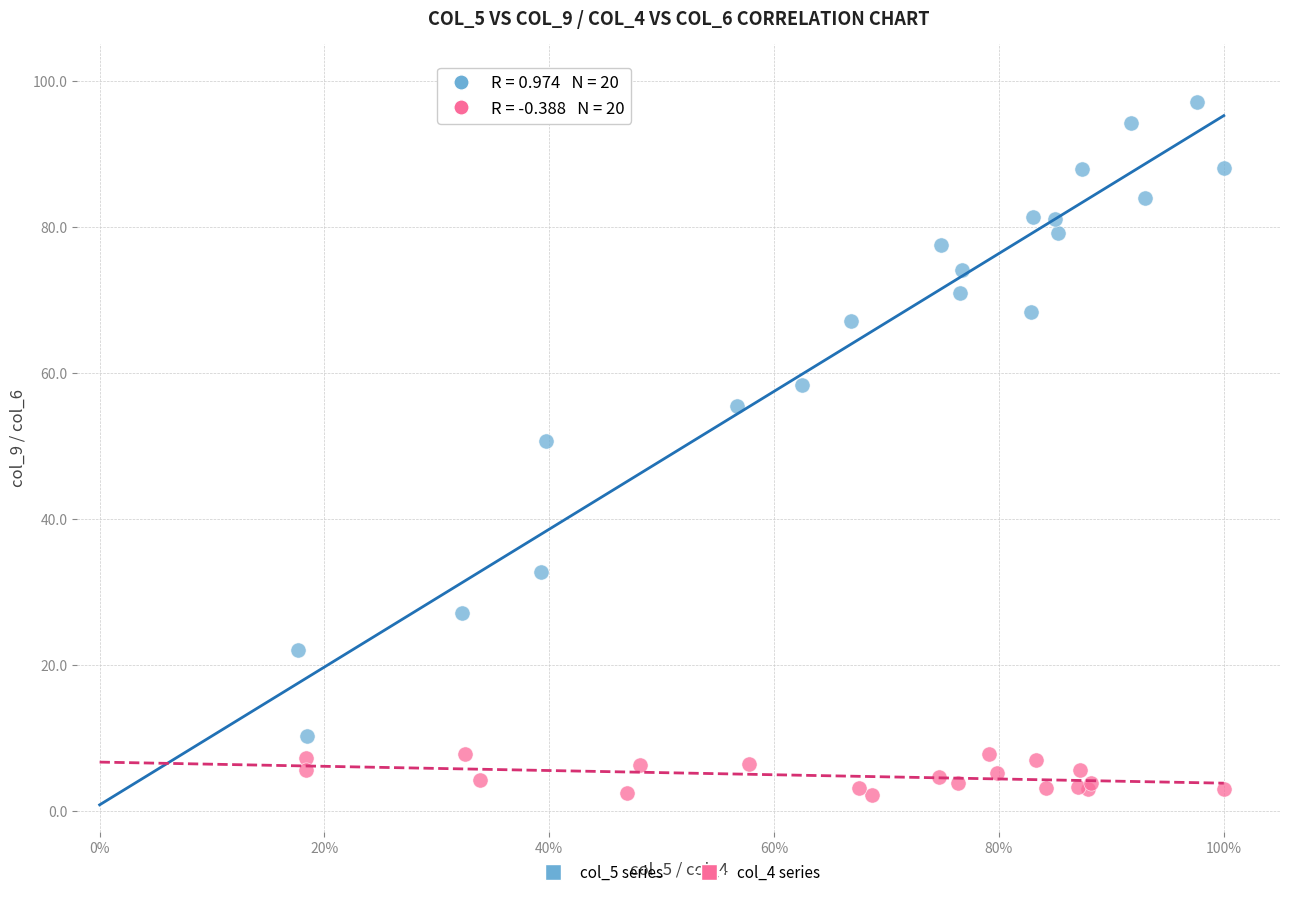

What are all the series names shown in the legend?

col_5 series, col_4 series